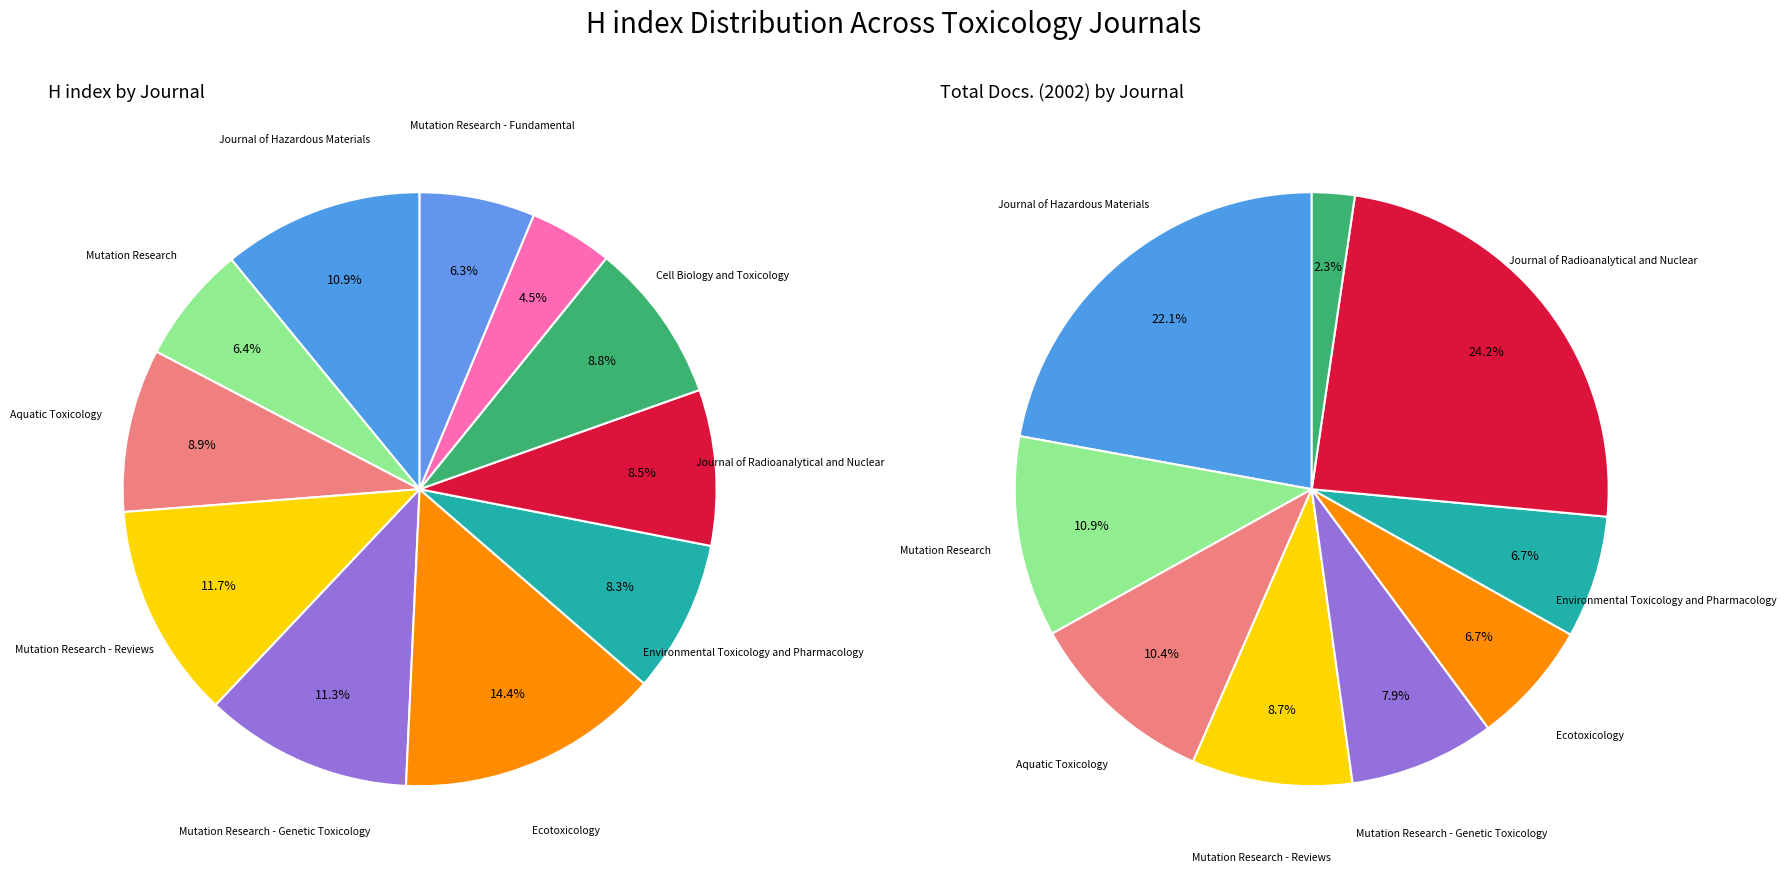

What is the largest slice in the pie chart?

Ecotoxicology